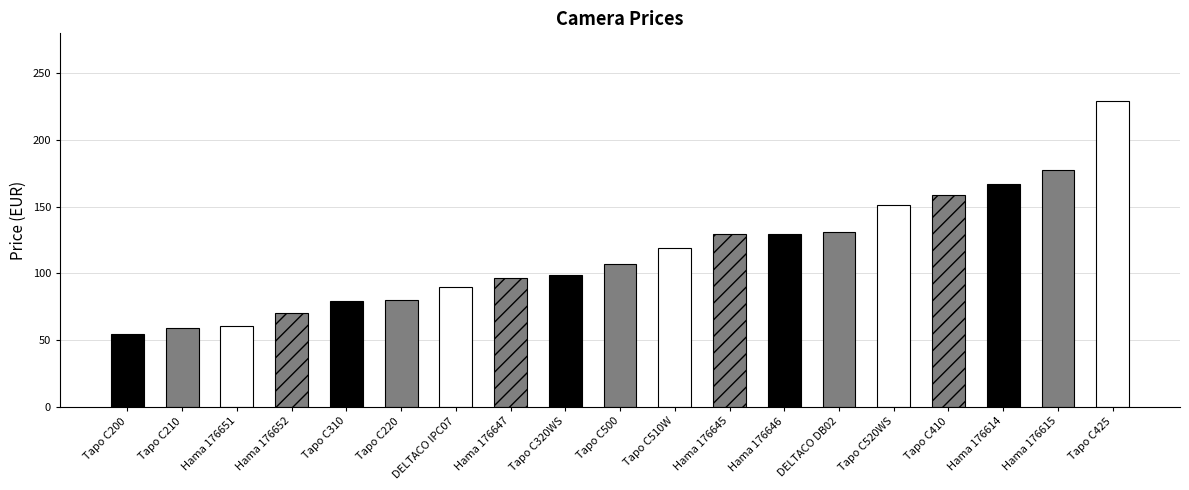

What is the approximate value at Hama 176615?

177.6